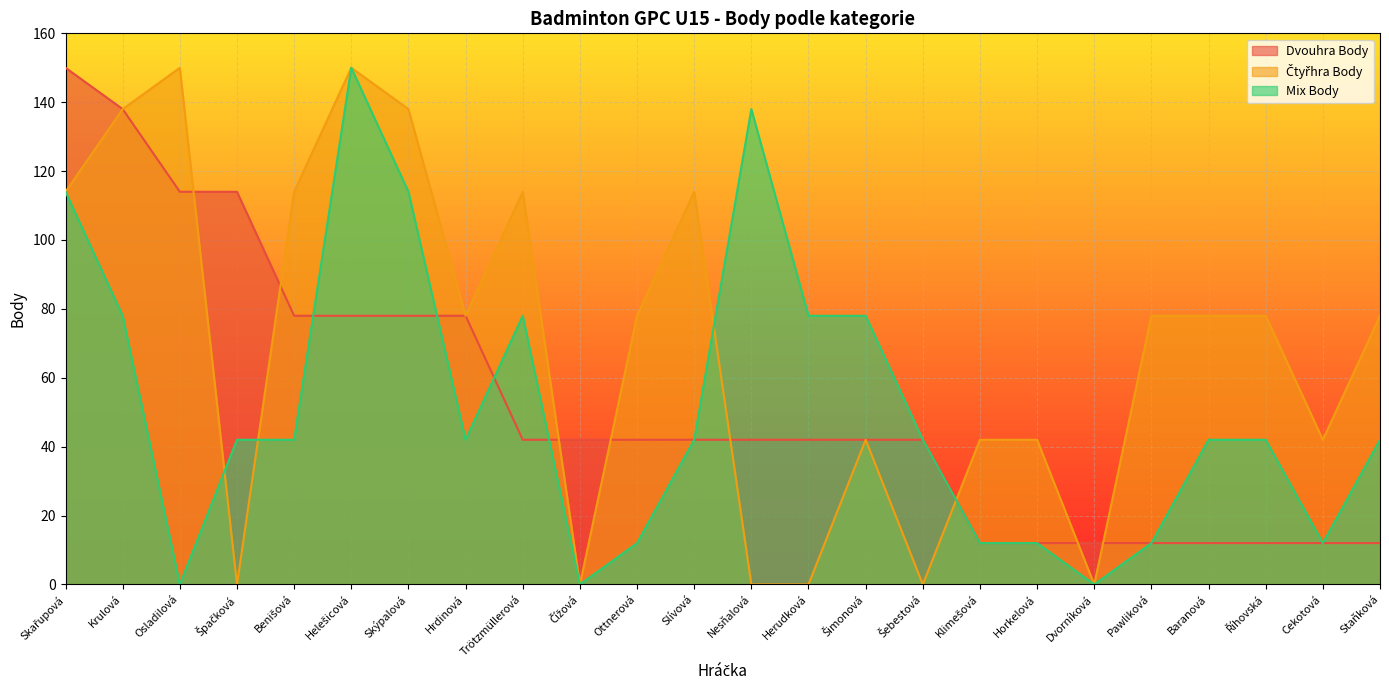

Count the number of data series in this chart.

3